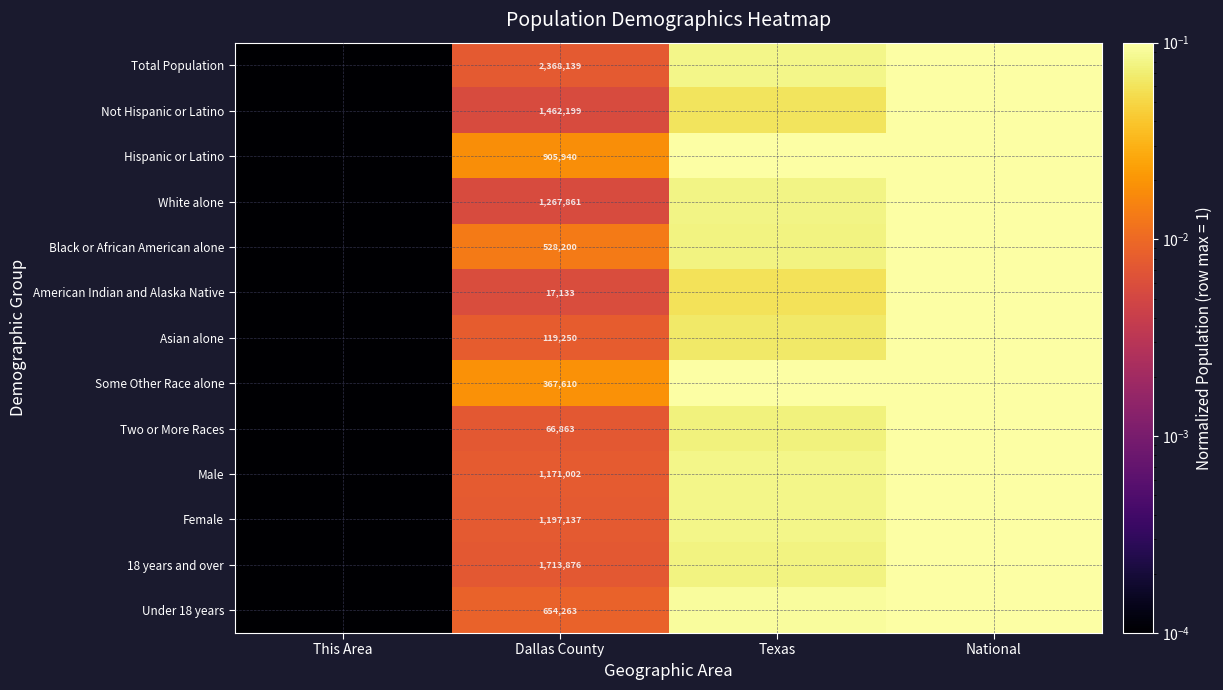

True or false: Under 18 years has a value of 0.0 at This Area.

True